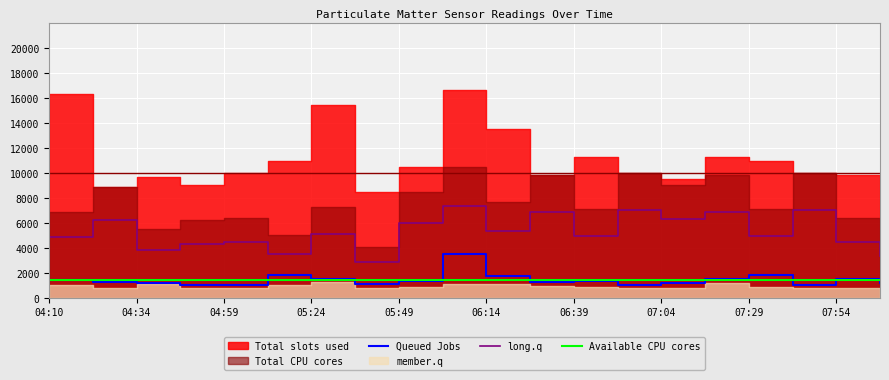

True or false: P2_peak and P1 intersect in this chart.

False